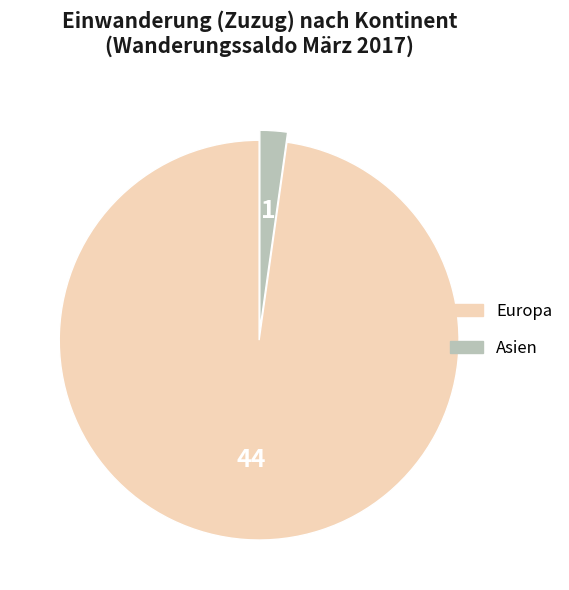

Is there any slice that represents more than half of the pie?

Yes